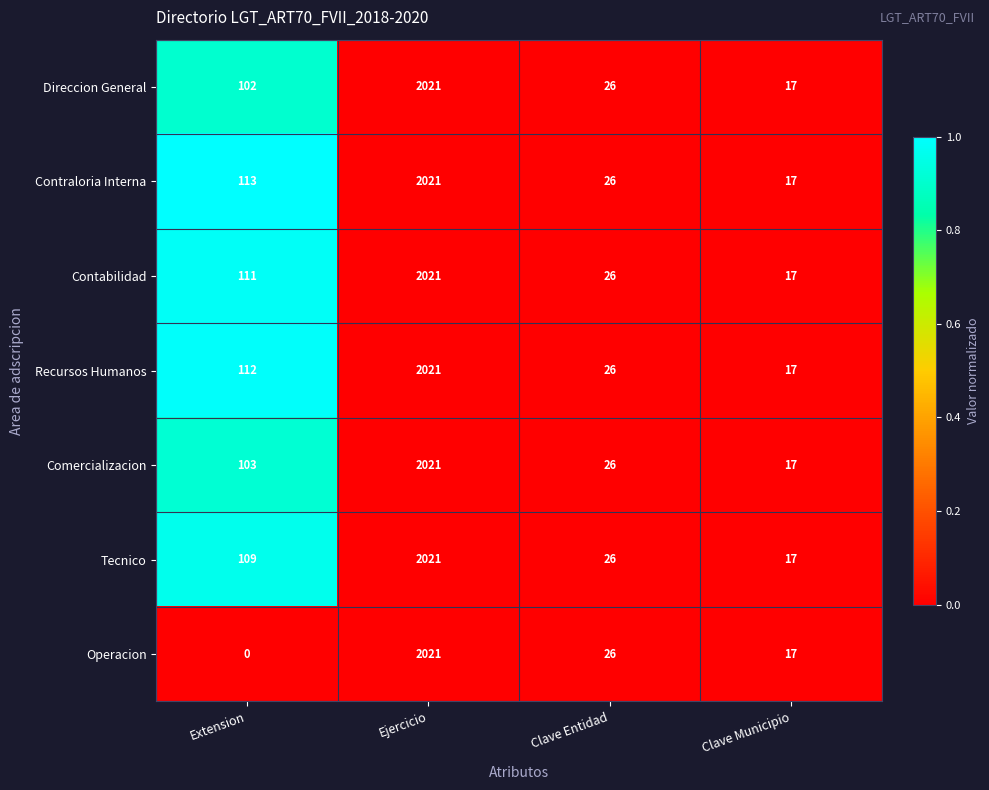

What value does the Contabilidad series have at Clave Entidad?

26